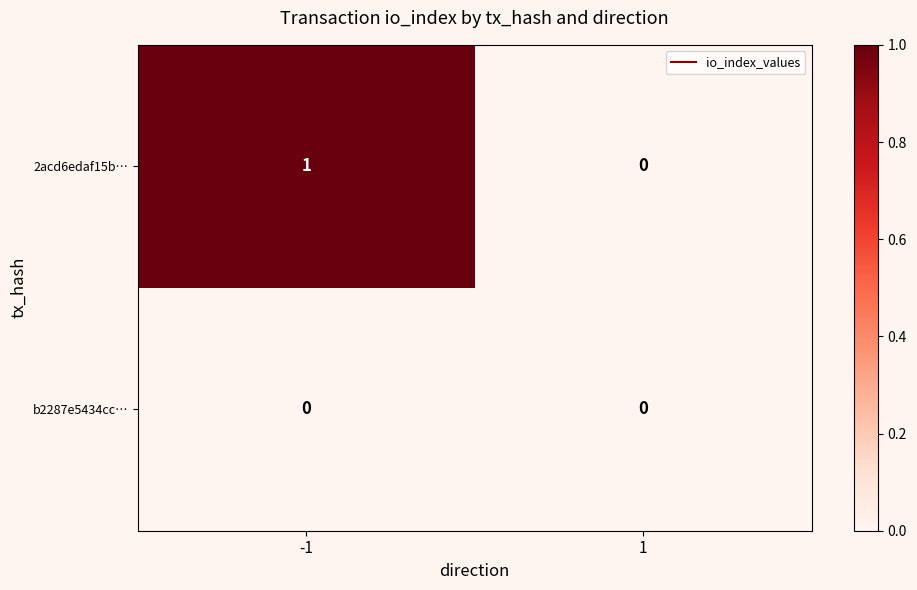

Which series has the widest spread of values?

2acd6edaf15b…